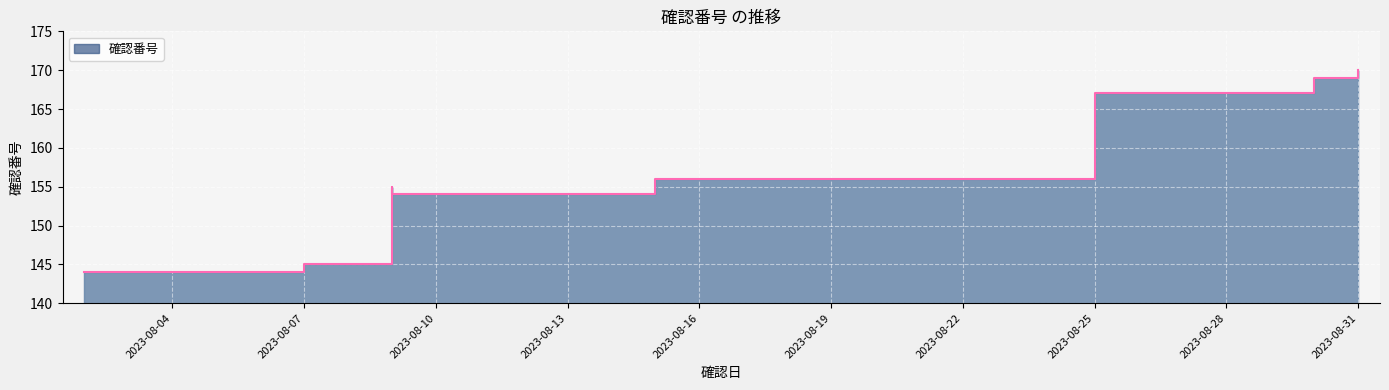

What is the sum of all values?

1260